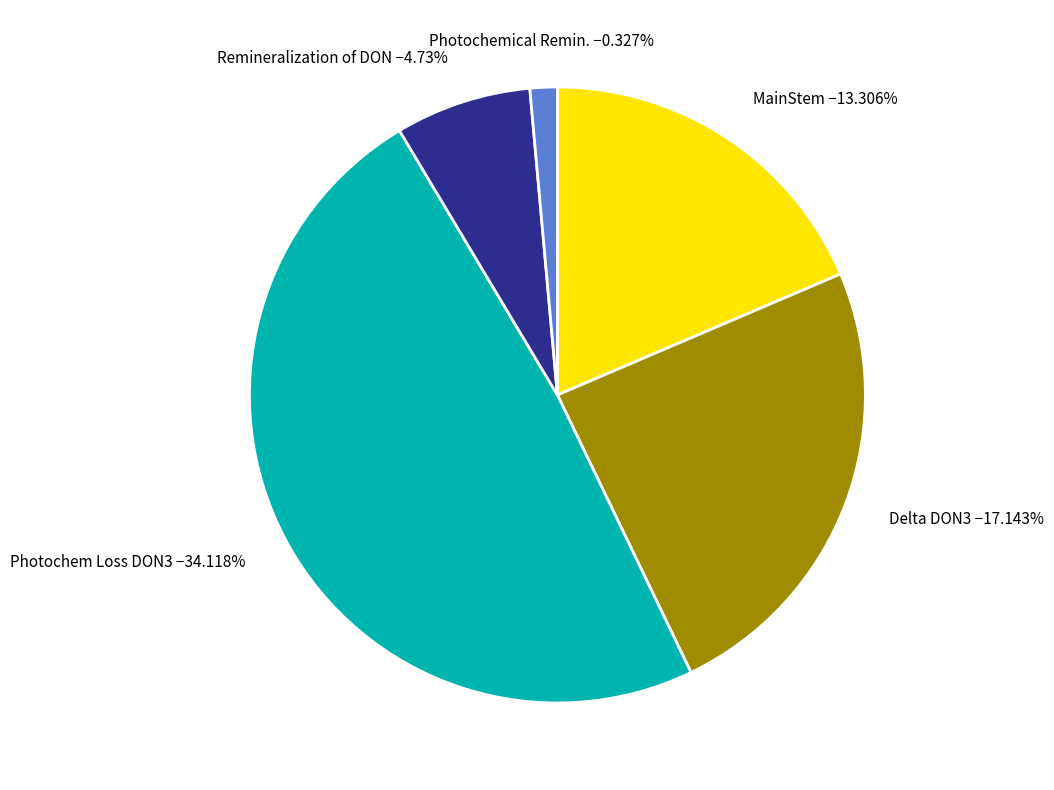

Combined, what portion of the pie is Row 1 and Row 2?

42.9%